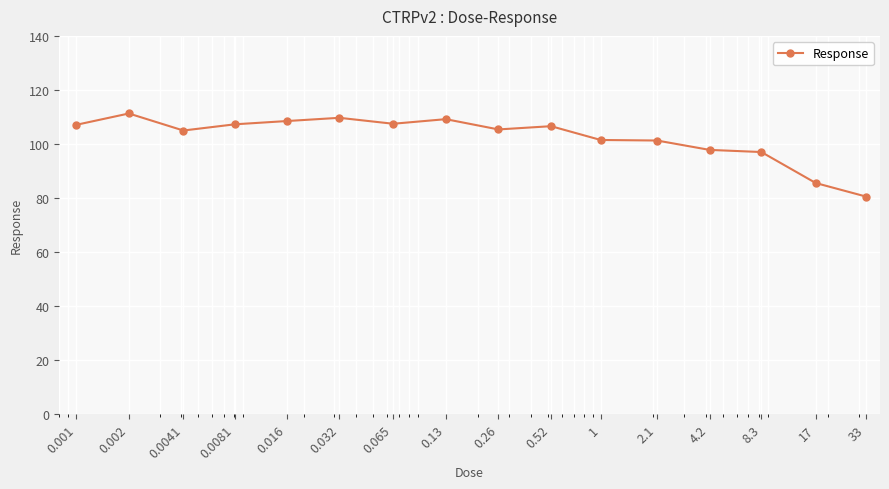

What is the greatest value displayed?

111.3